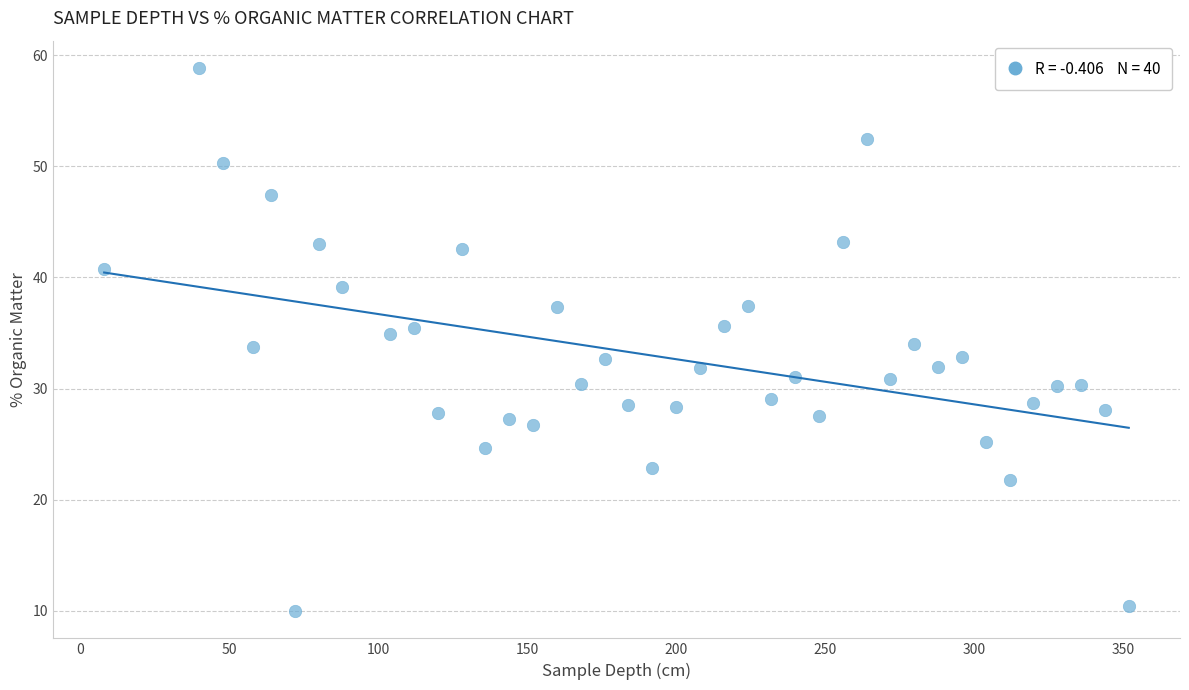

What is the range of X values (max minus min)?

344.0